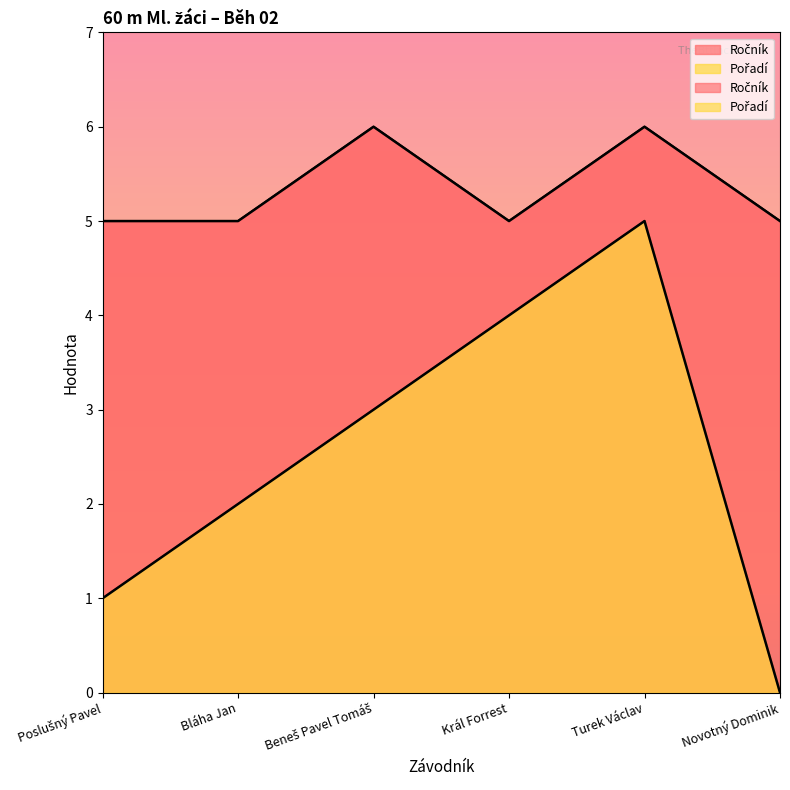

At which category does Pořadí reach its first local peak?

Turek Václav